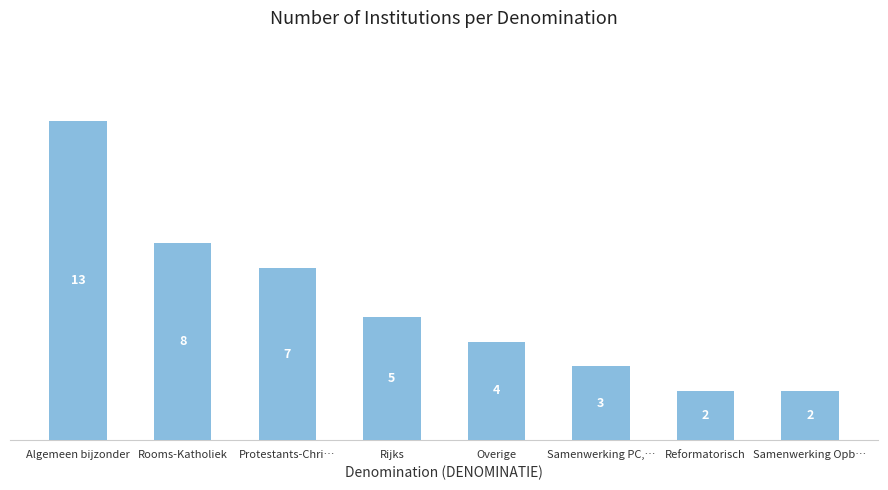

What is the ratio of the value at Samenwerking PC,… to the value at Rooms-Katholiek?

0.4